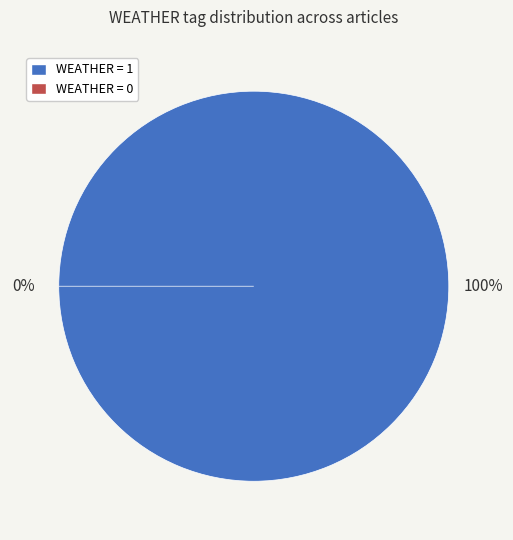

Is it true that 0131ECA6 (Weather=1) is 100% of the pie?

True